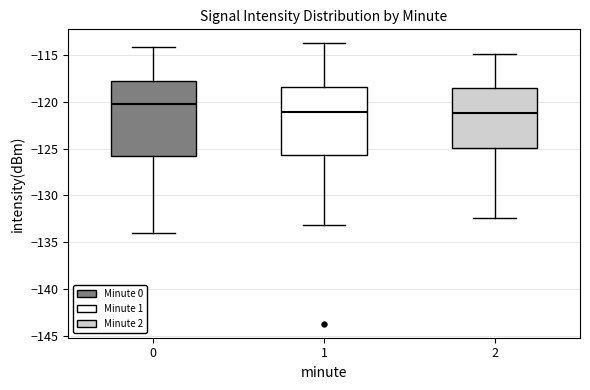

Reading left to right, transcribe this box plot: for each box, give where its median line is, the range the box spans, and where its two whiskers end, as read against the y-axis. The values are not printed on the chart, so give them approximately, as read against the axis.

0: median -120.5, box -126.0 to -118.0, whiskers -134.0 to -114.0
1: median -121.0, box -125.5 to -118.5, whiskers -133.0 to -113.5
2: median -121.0, box -125.0 to -118.5, whiskers -132.5 to -115.0